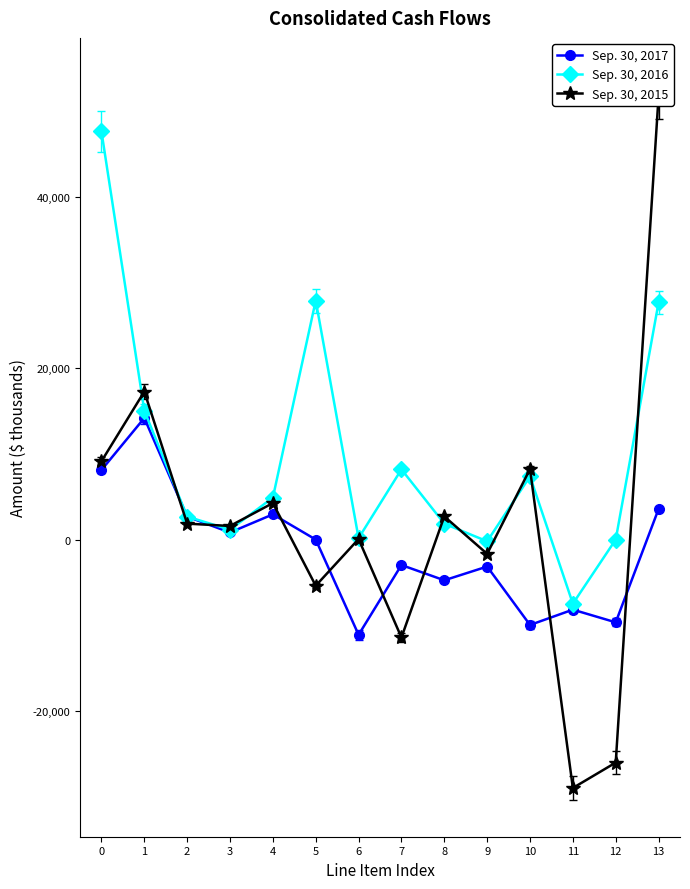

What is the approximate value of Sep. 30, 2017 at 7, to the nearest 50?

-3000